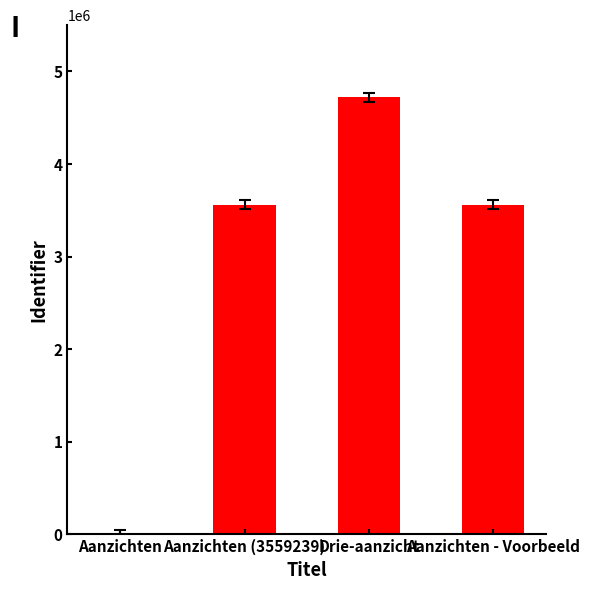

How many positive values are there?

3